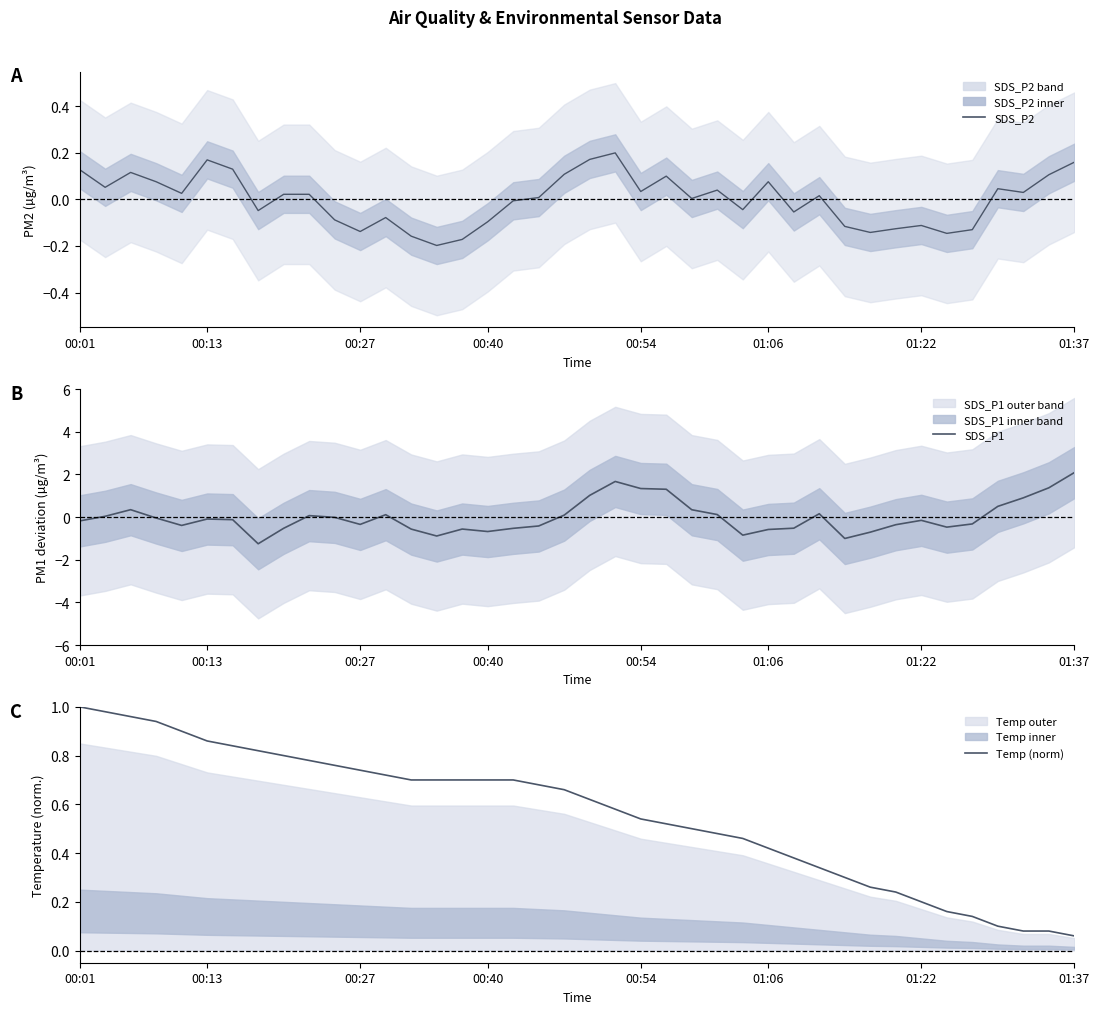

Which series changed the most between 27 and 29?

SDS_P1